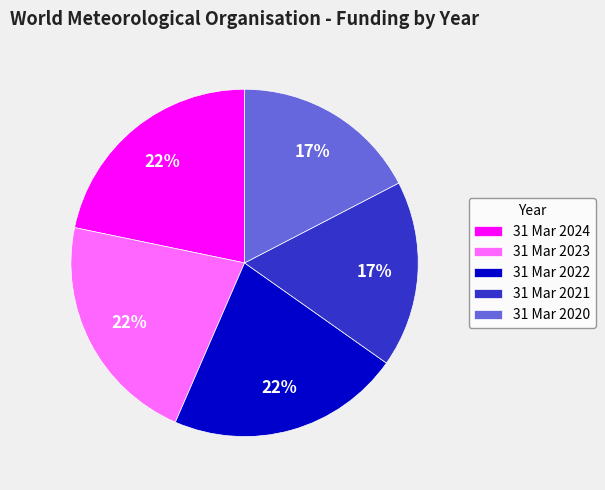

To the nearest percent, what is the combined percentage of 31 Mar 2022 and 31 Mar 2020?

39%